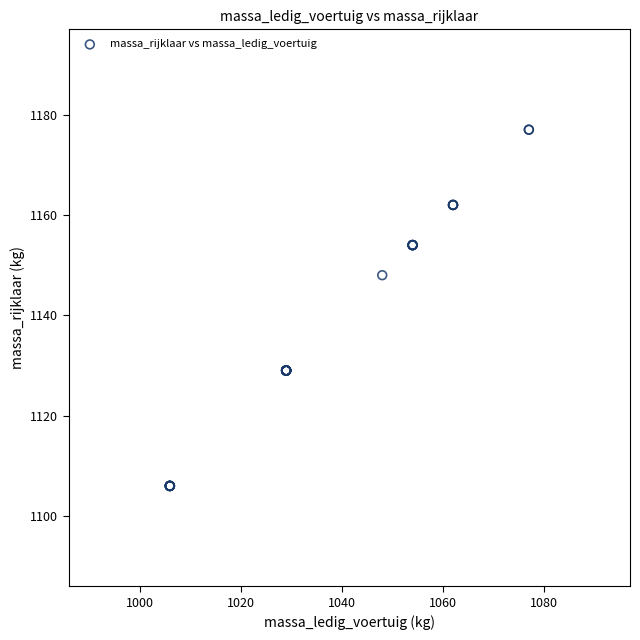

What Y value in the scatter plot is closest to 1141?

1148